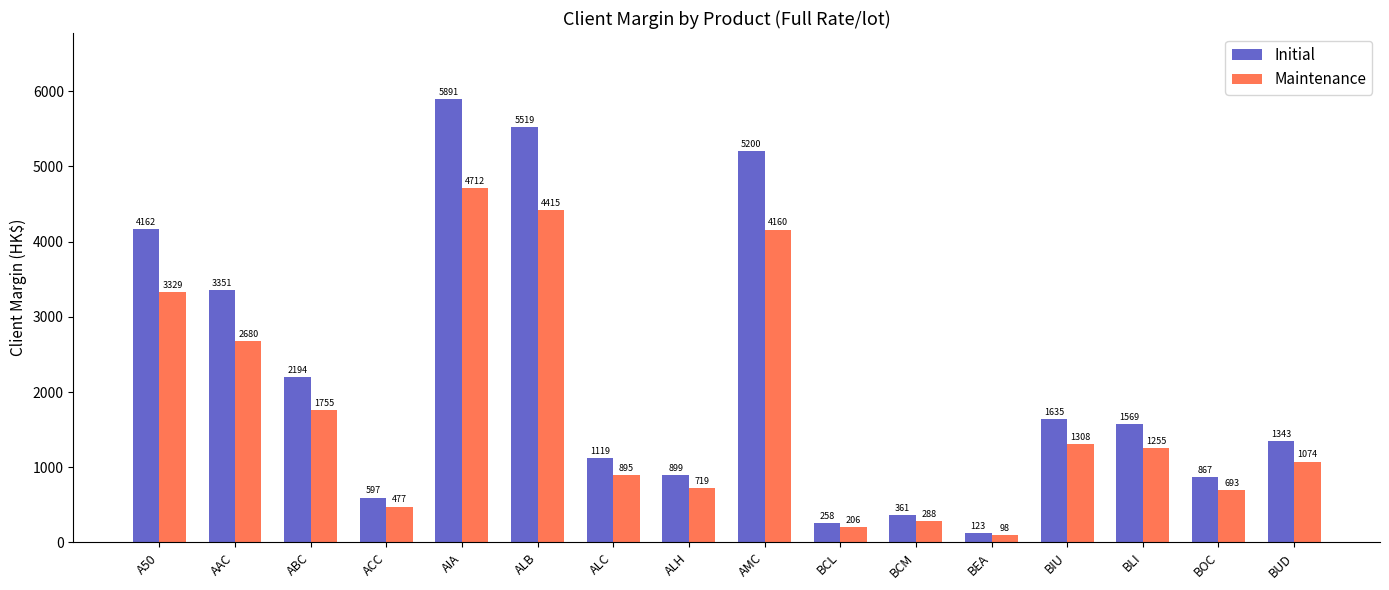

List the series in order of their overall mean, lowest first.

Maintenance, Initial